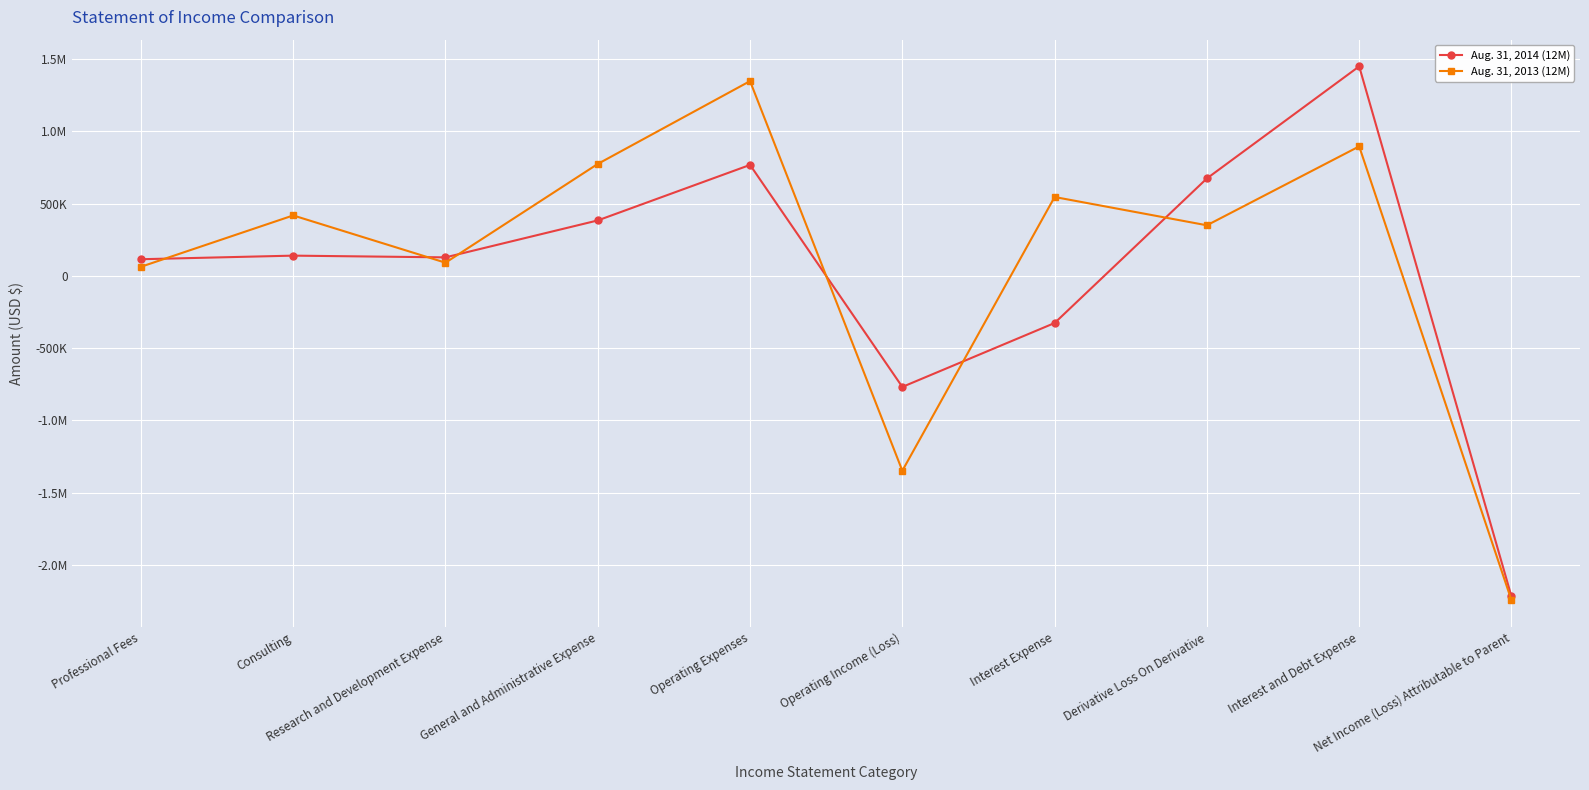

What is the highest value of the Aug. 31, 2013 (12M) series?

1348363